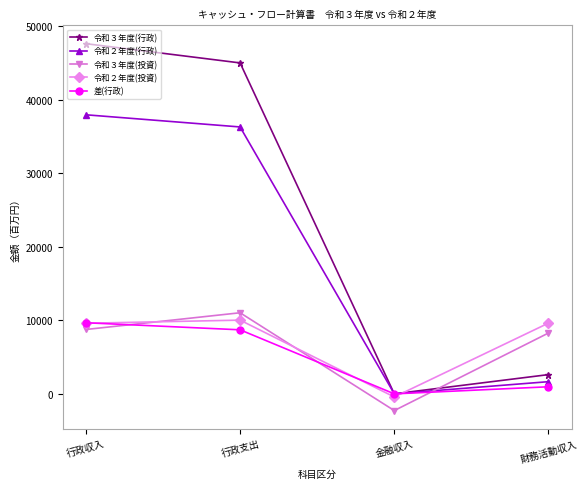

What is the total value across all series at 金融収入?

-2690.4